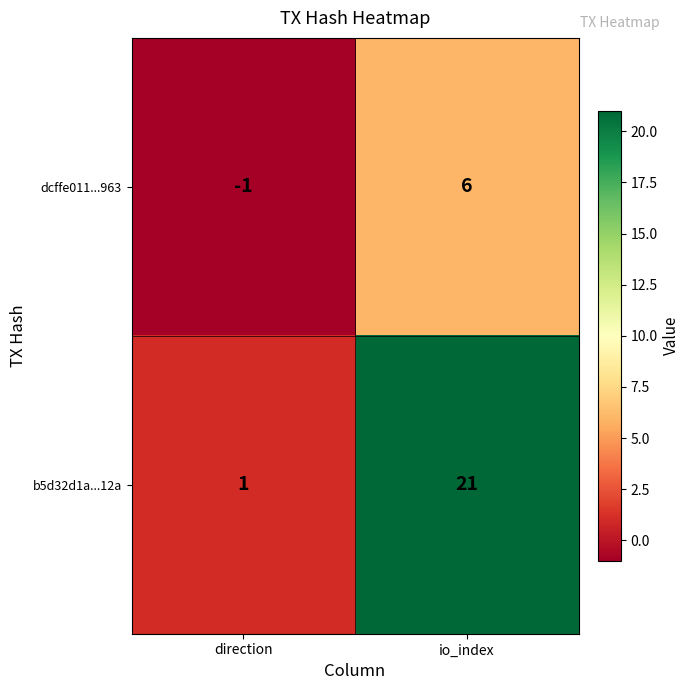

What is the total value across all series at io_index?

27